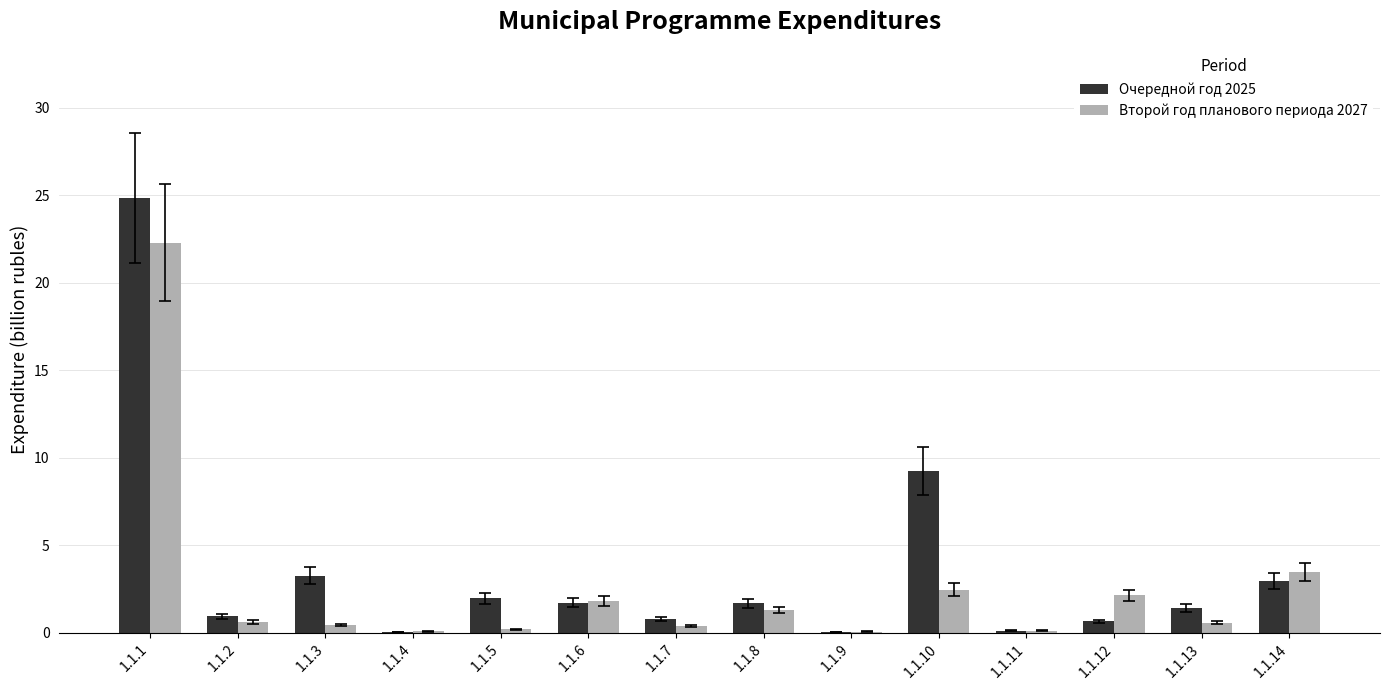

At which category is the sum across all series the highest?

1.1.1